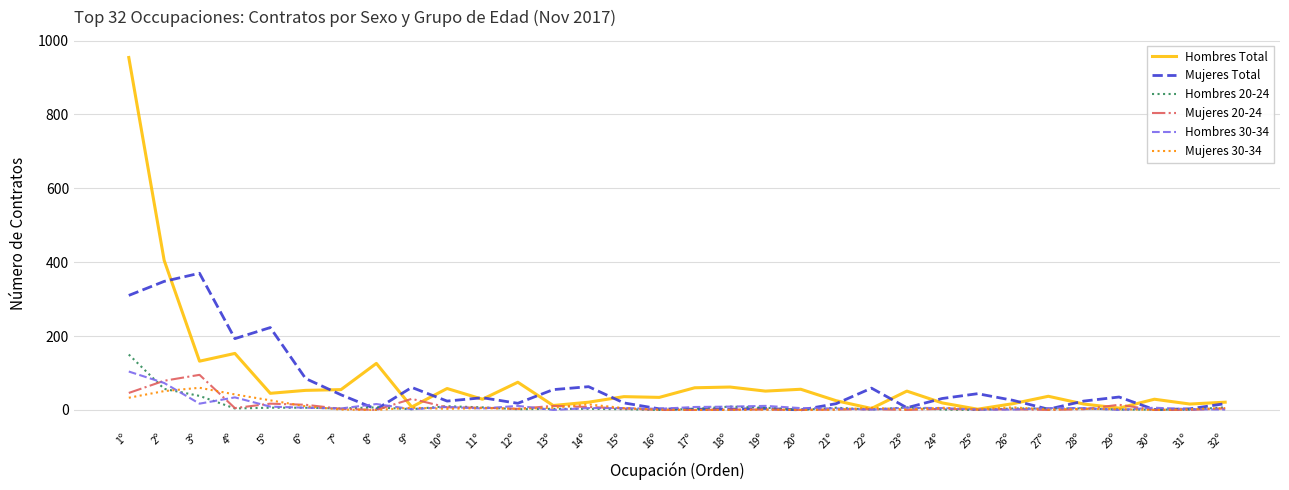

Which series has the largest range (max minus min)?

Hombres Total